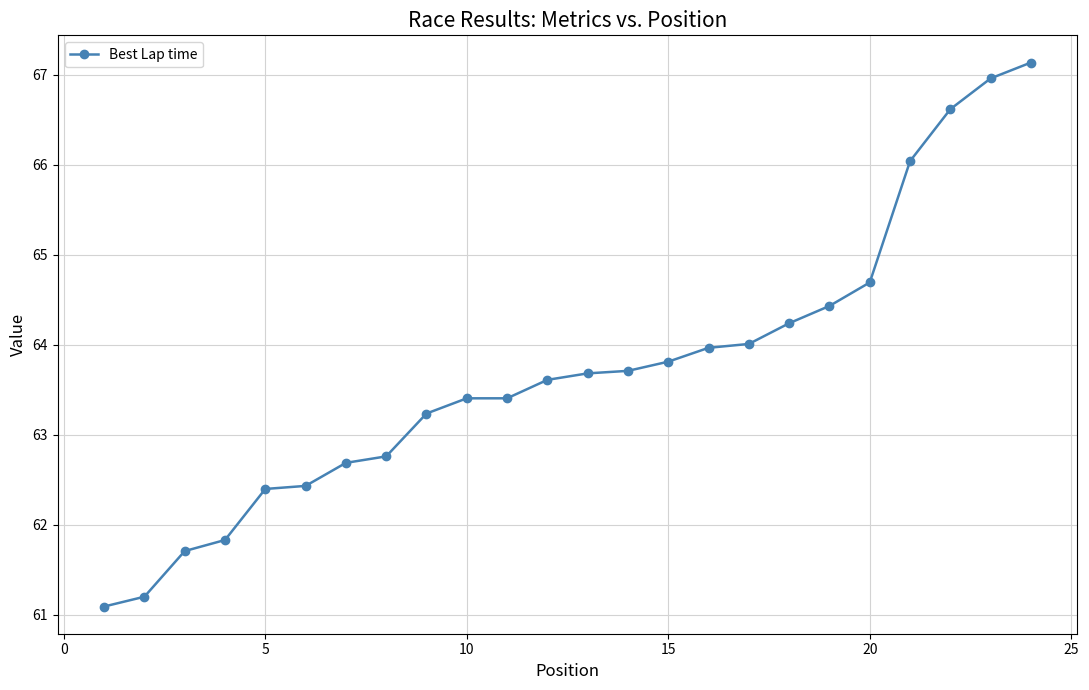

How many data points are less than 63?

8